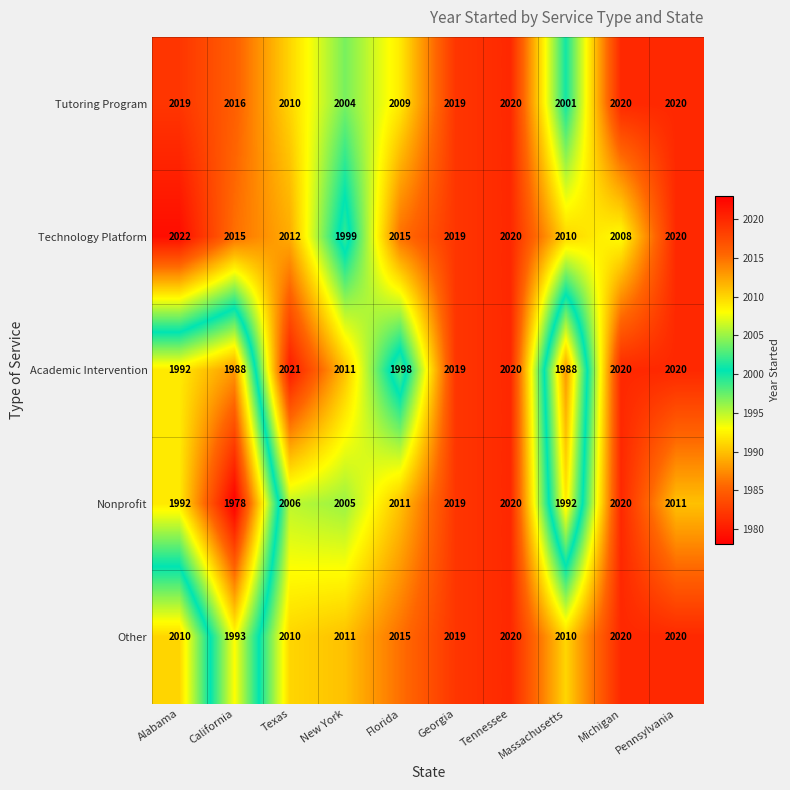

Which series changed the most between New York and Georgia?

Technology Platform